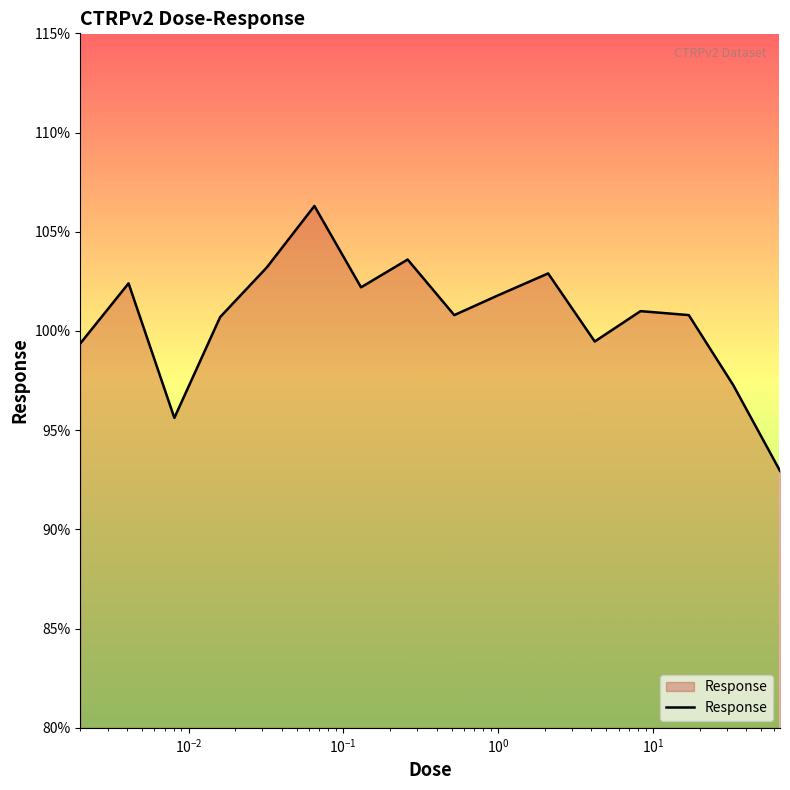

How many lines are shown in the chart?

1